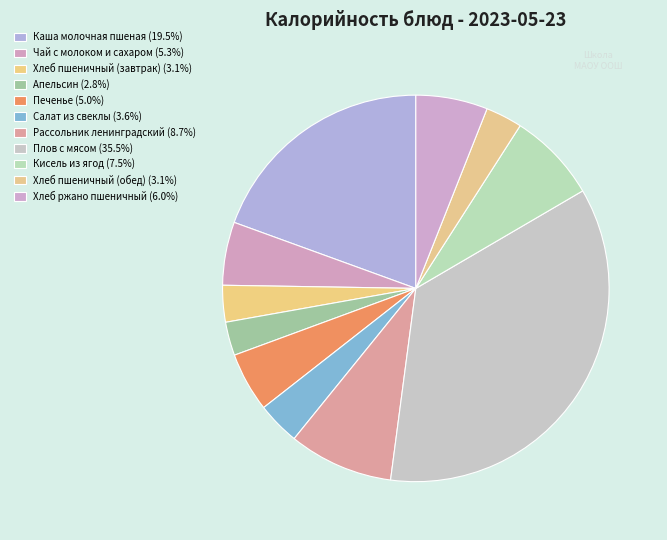

How many slices are in this pie chart?

11